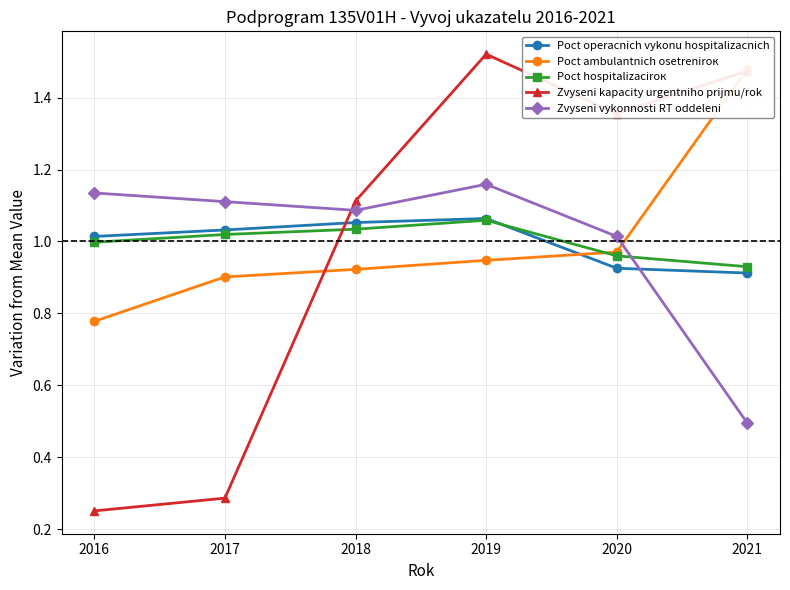

How many lines are shown in the chart?

5